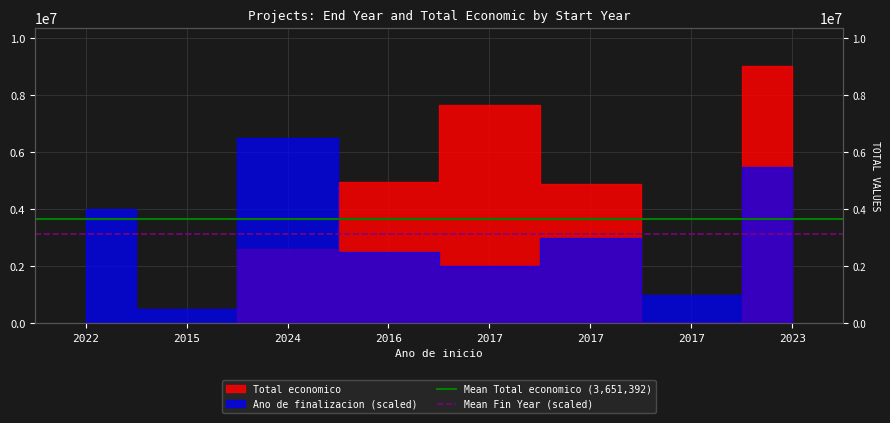

What is the average value of the Mean Total economico (3,651,392) series?

3651392.4